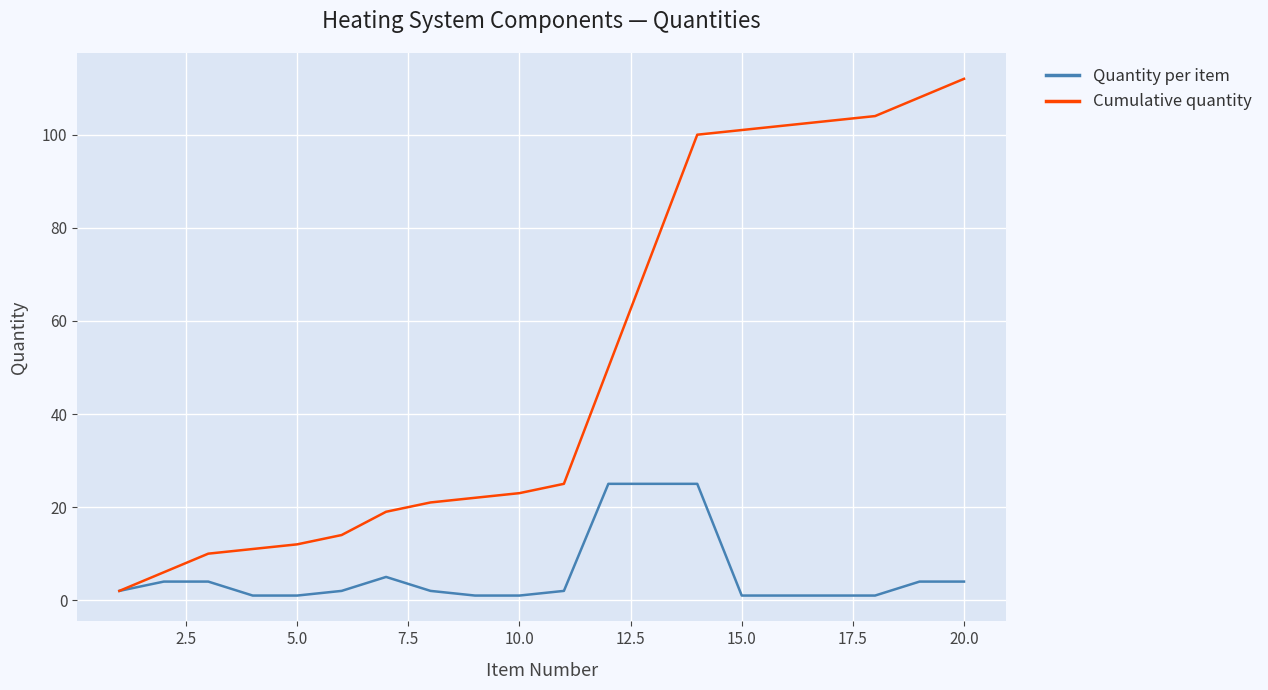

Which series has the largest total across all categories?

Cumulative quantity